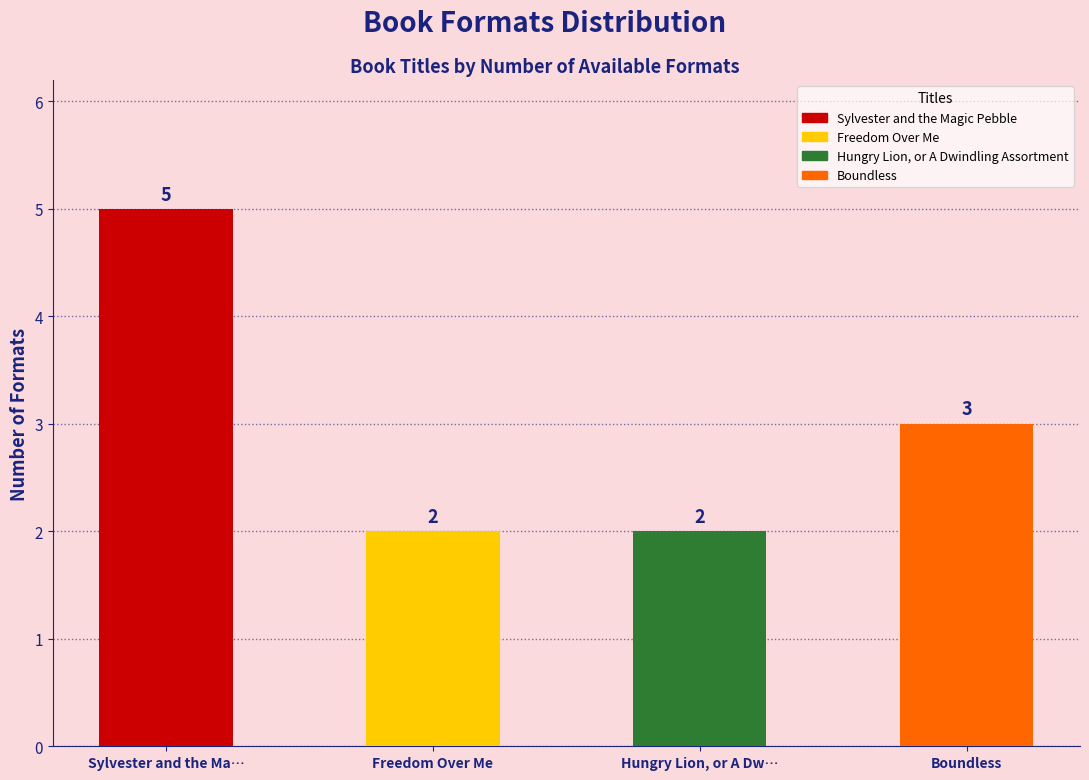

The chart shows a value of 2 at Hungry Lion, or A Dw…. True or false?

True